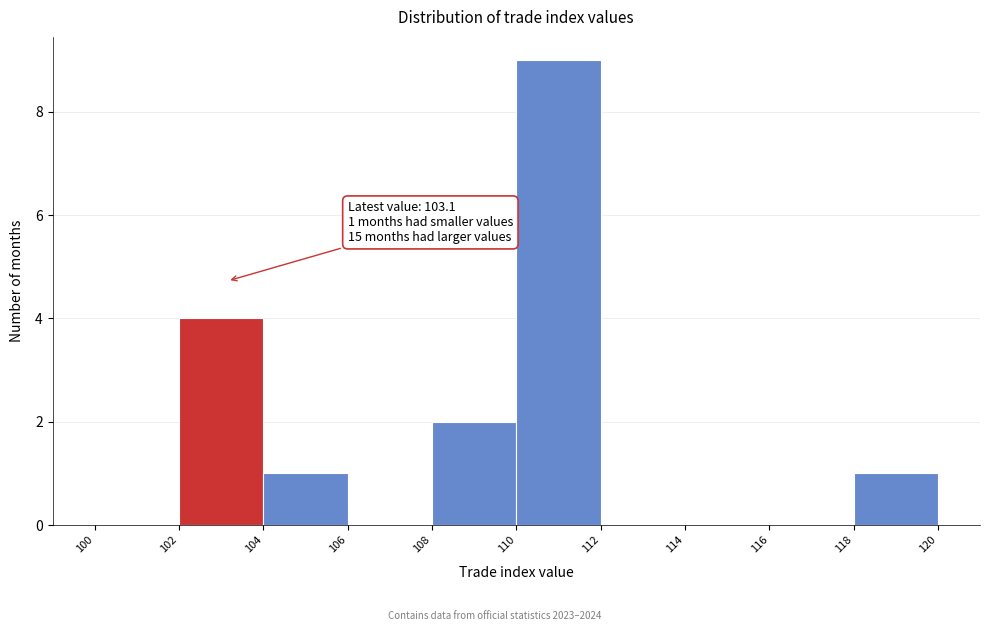

Over which range of the x-axis is the bar tallest?

110 to 112